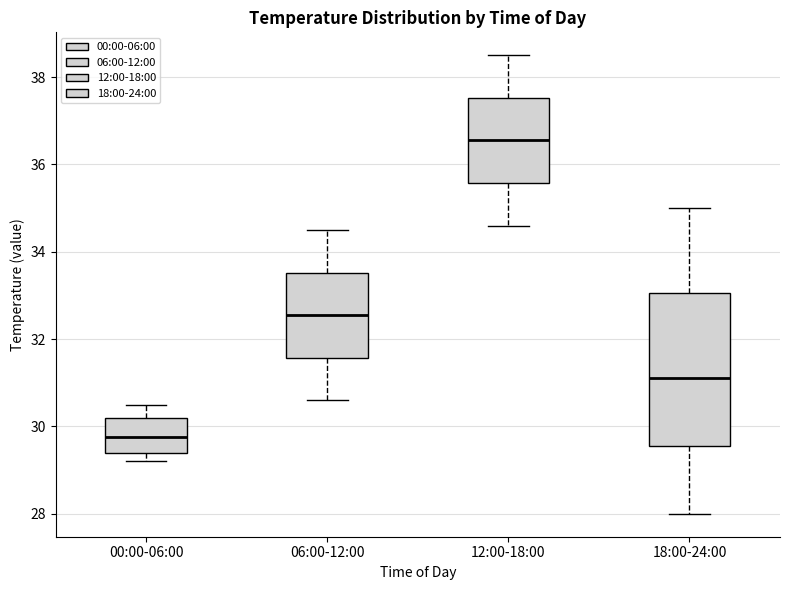

Reading left to right, read every box against the y-axis: the position of its median line, the range the box covers, and the ends of its whiskers. The values are not printed on the chart, so give them approximately, as read against the axis.

00:00-06:00: median 29.8, box 29.4 to 30.2, whiskers 29.2 to 30.6
06:00-12:00: median 32.6, box 31.6 to 33.6, whiskers 30.6 to 34.6
12:00-18:00: median 36.6, box 35.6 to 37.6, whiskers 34.6 to 38.6
18:00-24:00: median 31.2, box 29.6 to 33.0, whiskers 28.0 to 35.0